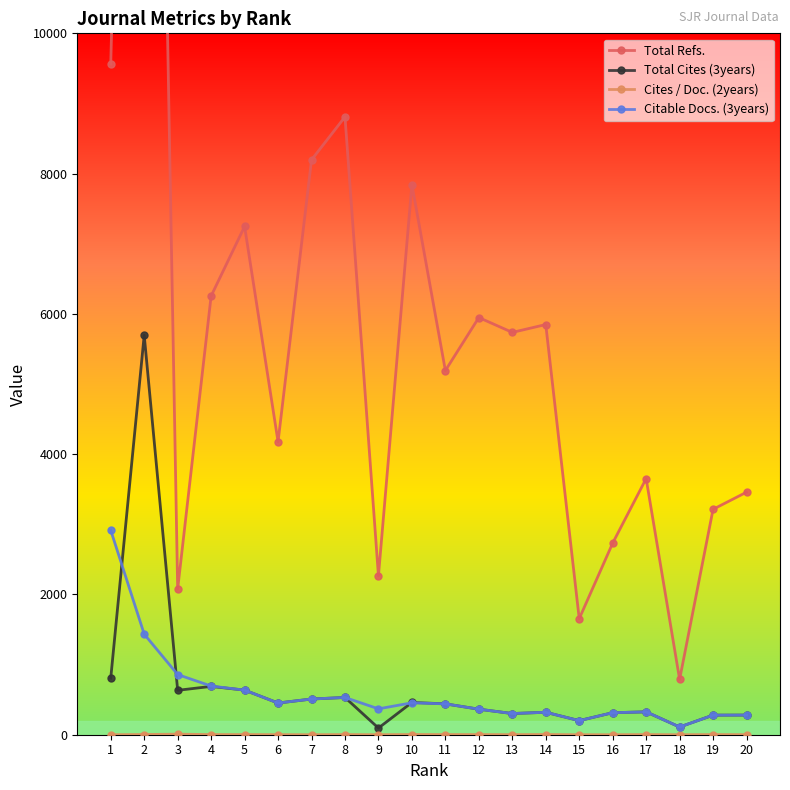

Where is Total Refs. nearest to the value 14511?

1